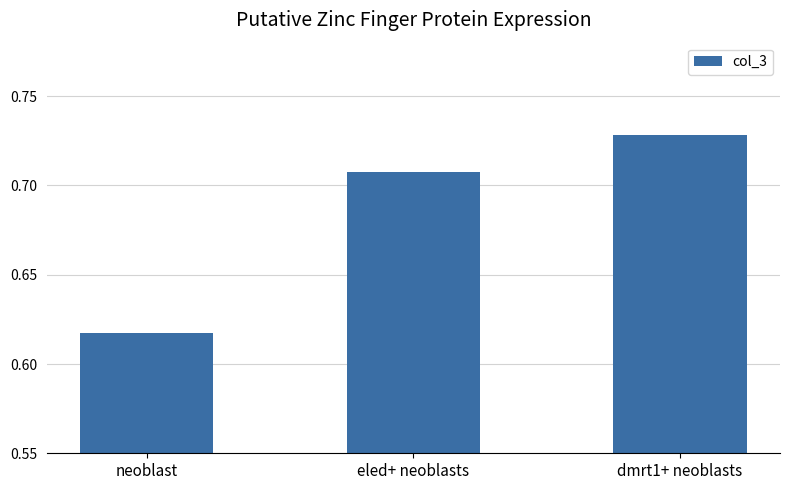

What position from the left is dmrt1+ neoblasts?

3